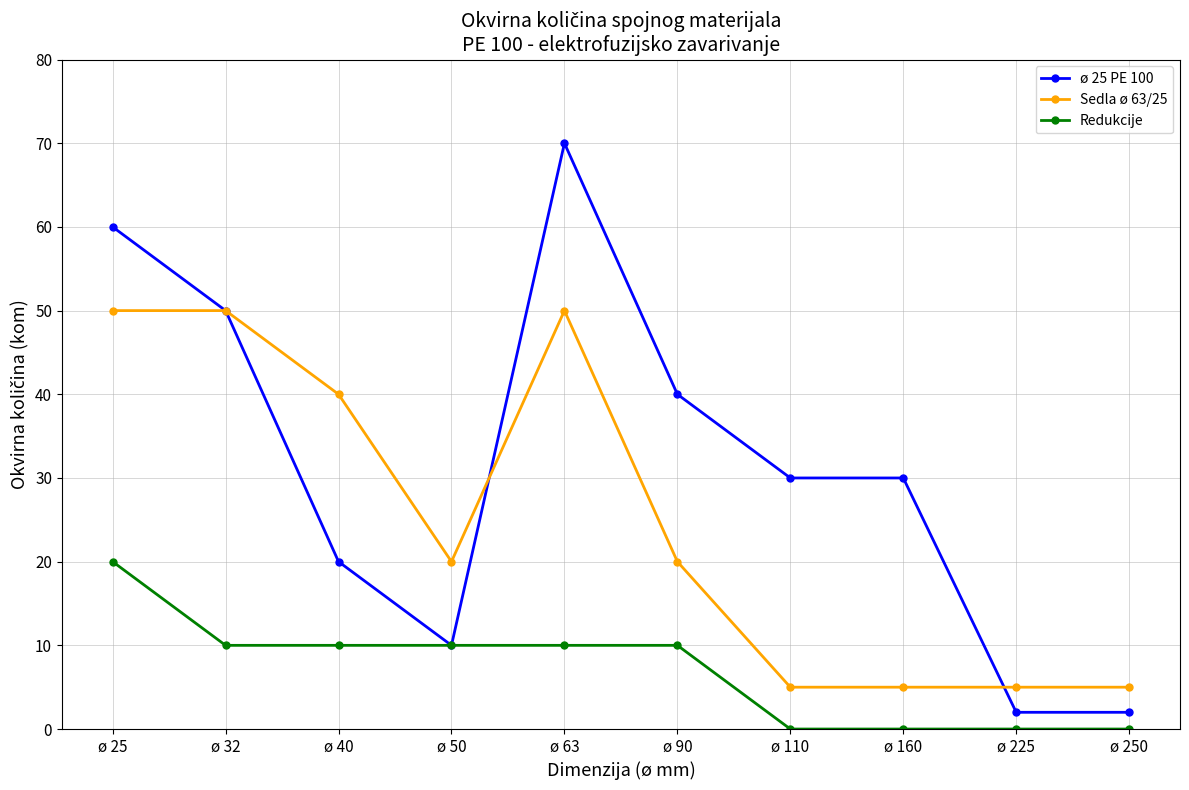

What are all the series names shown in the legend?

ø 25 PE 100, Sedla ø 63/25, Redukcije